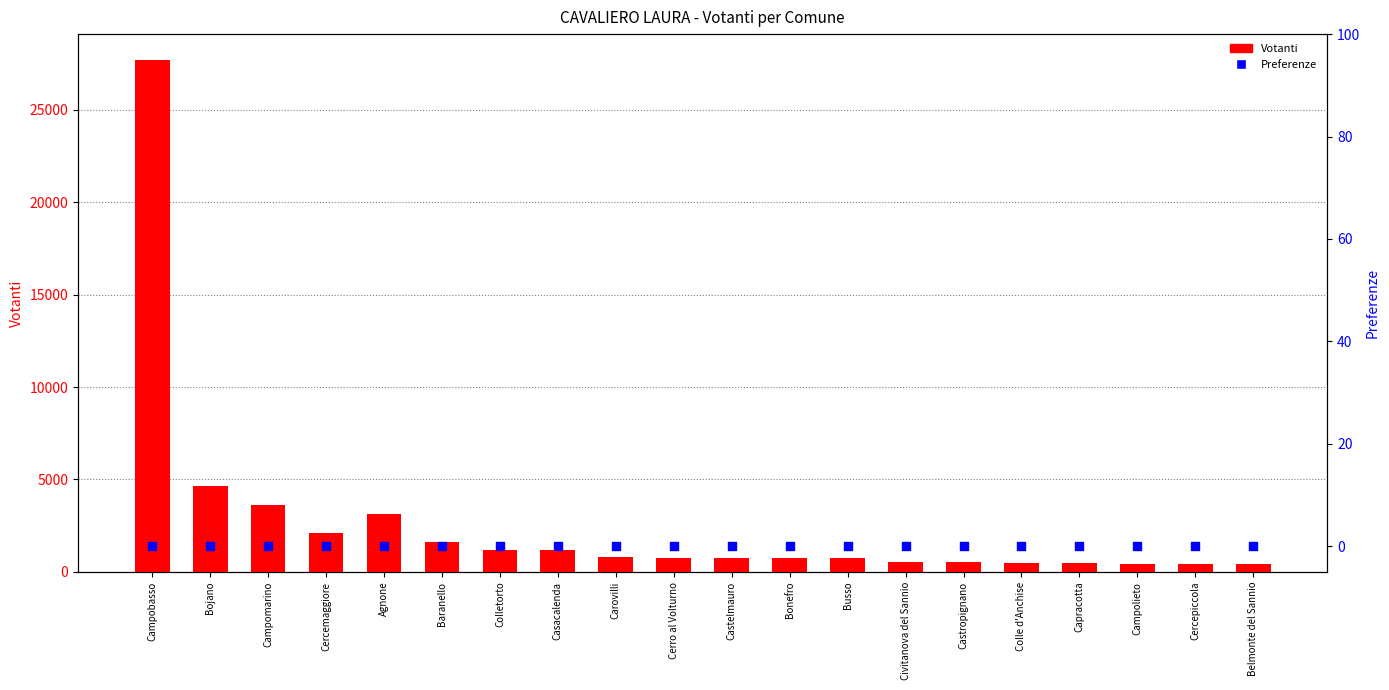

What are all the series names shown in the legend?

Votanti, Preferenze